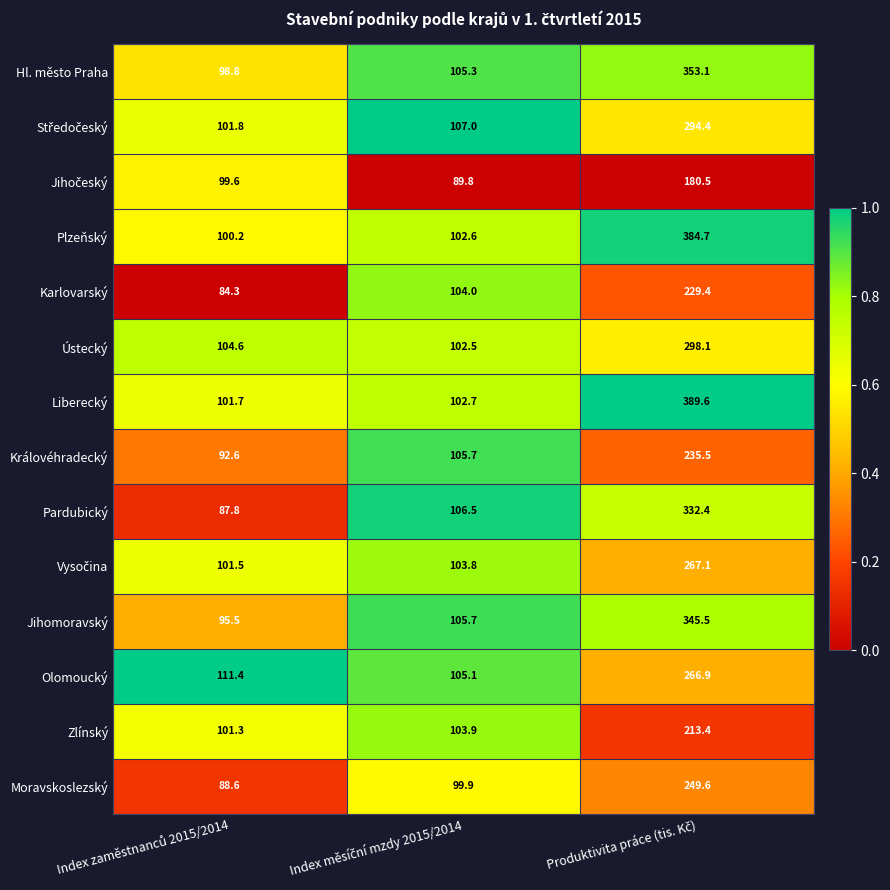

Which series has the widest spread of values?

Liberecký